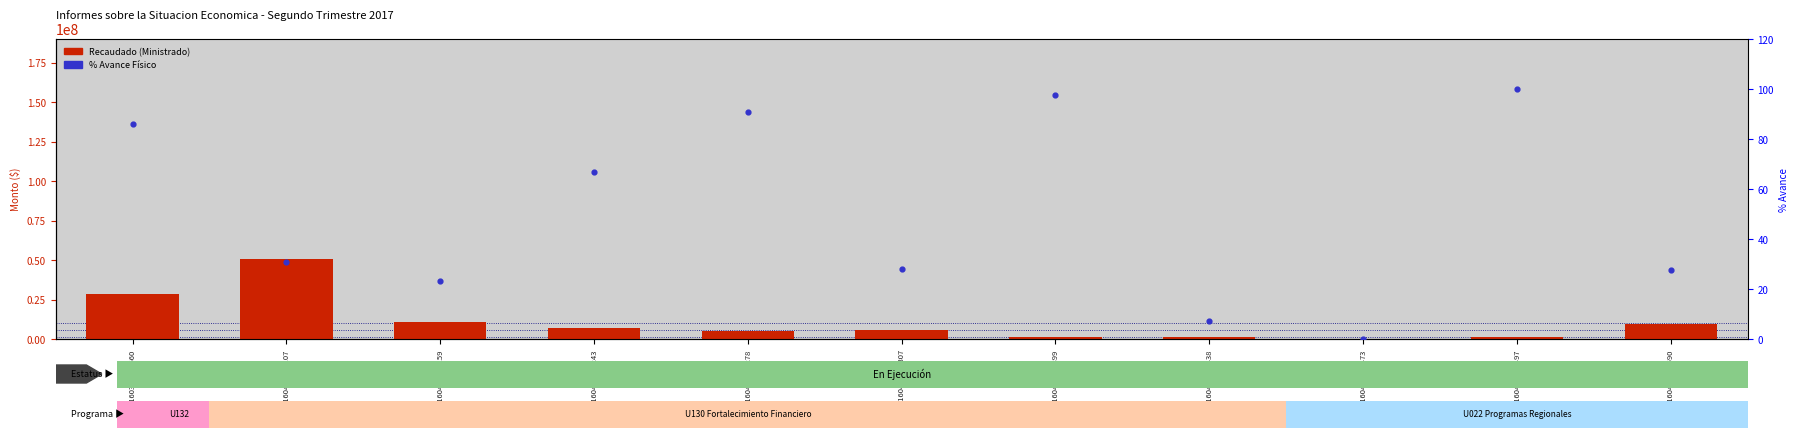

At which category is the sum across all series the highest?

DIF16160400817107